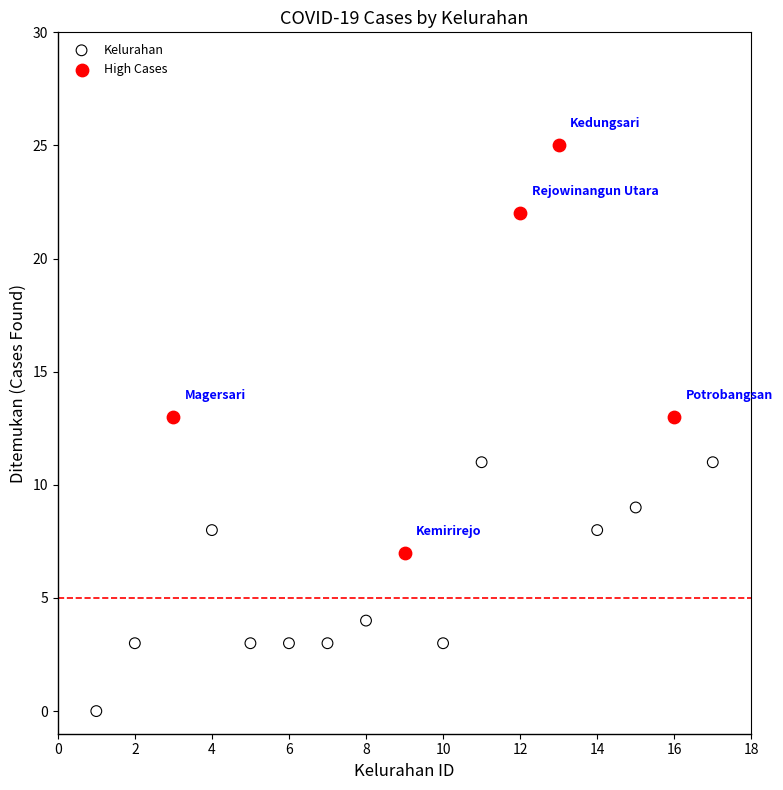

Which series reaches the minimum Y coordinate?

Kelurahan